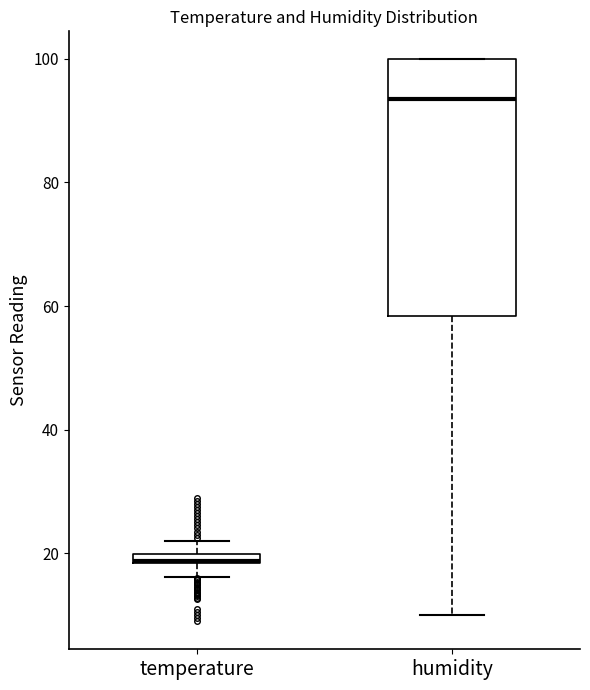

Which box is the tallest, from its lower edge to its upper edge?

humidity